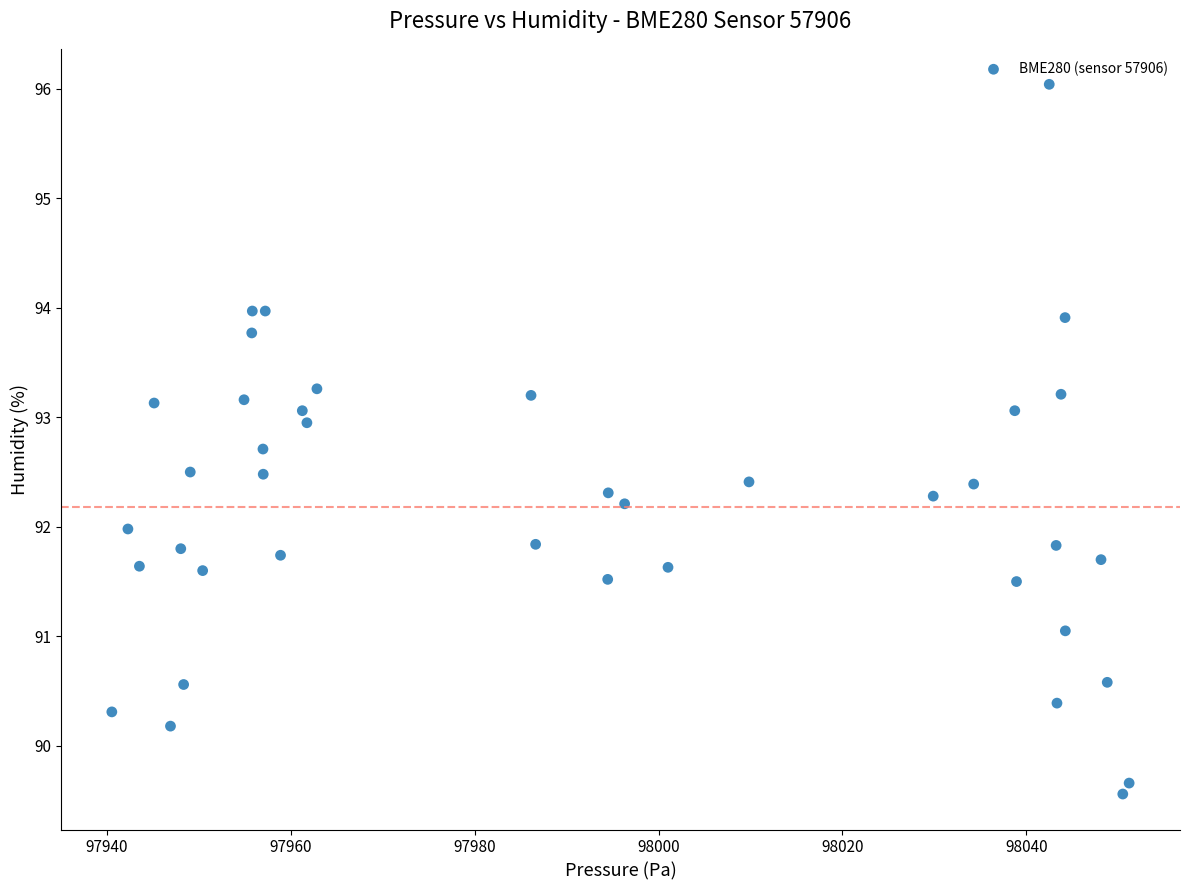

What is the range of Y values (max minus min)?

6.5